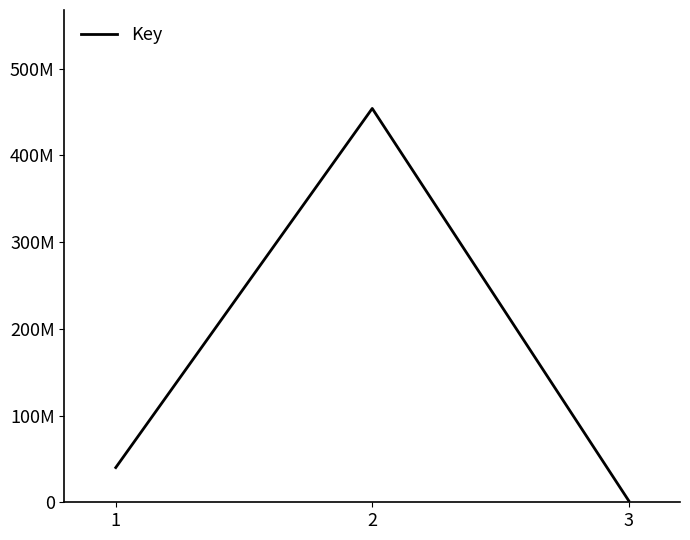

What is the difference between the maximum and second lowest values?

414203723